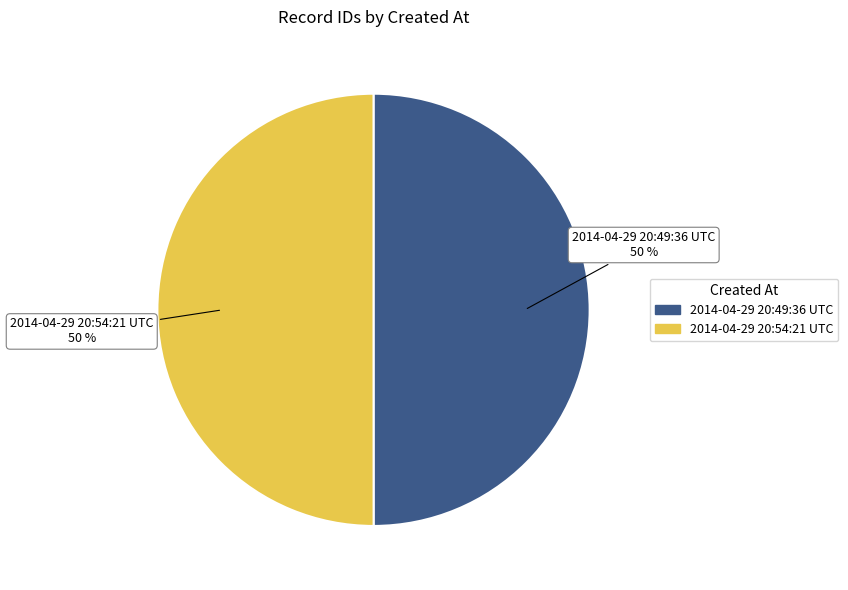

To the nearest percent, what is the combined percentage of 2014-04-29 20:49:36 UTC and 2014-04-29 20:54:21 UTC?

100%